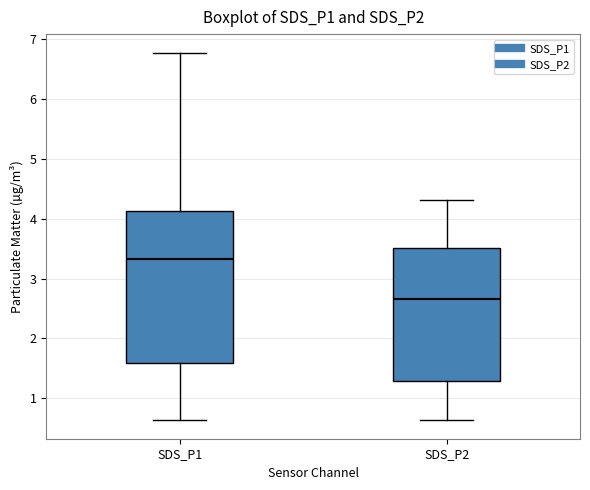

Comparing the boxes themselves (not the whiskers), which one is the tallest?

SDS_P1